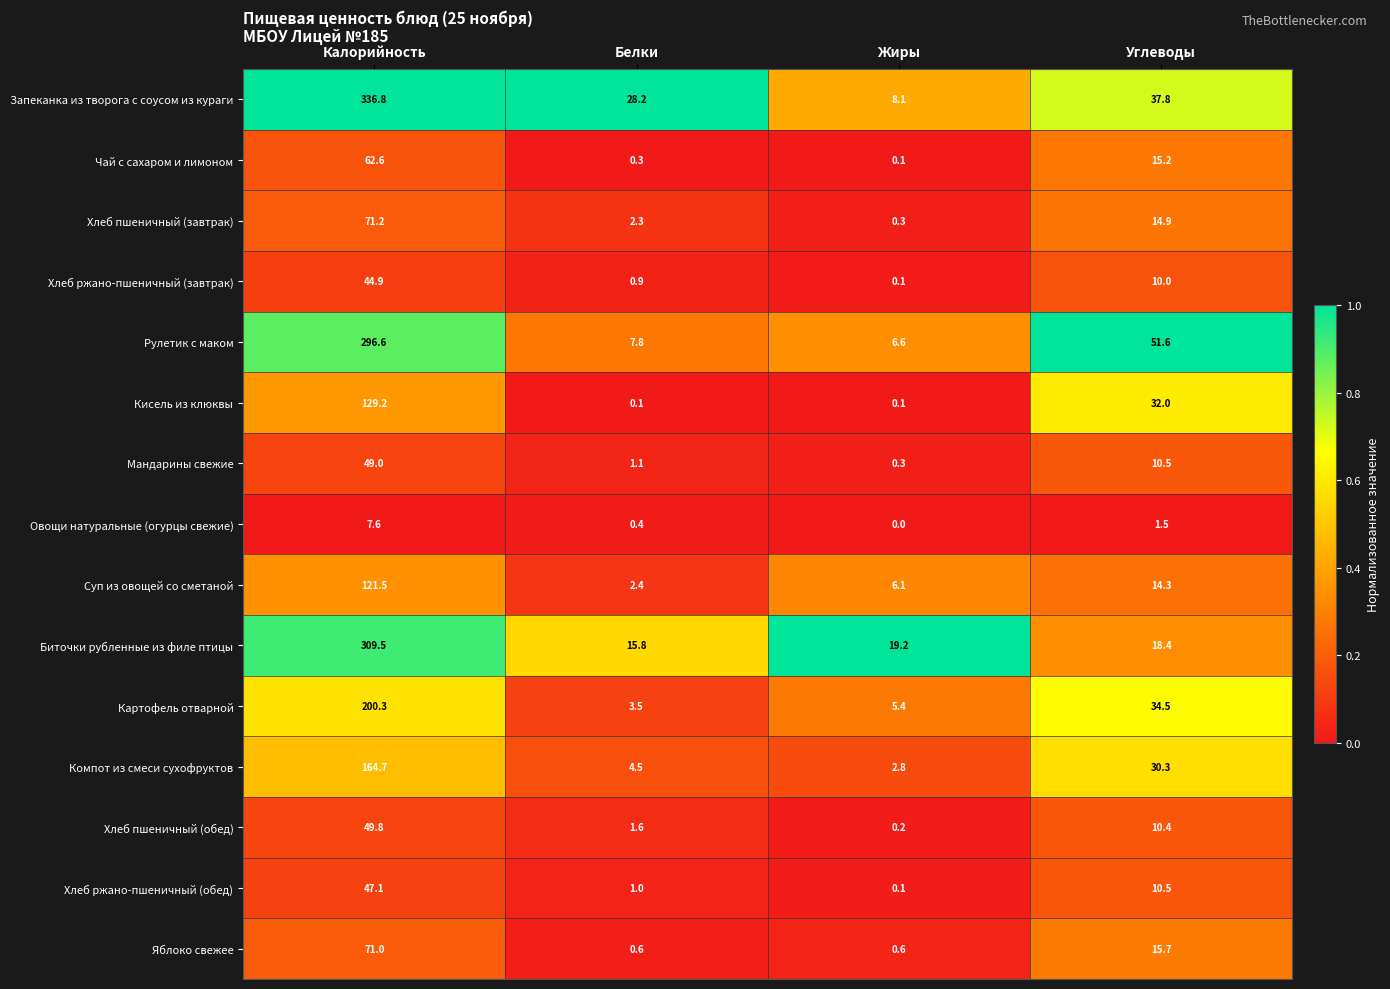

Which series changed the most between Калорийность and Белки?

Запеканка из творога с соусом из кураги